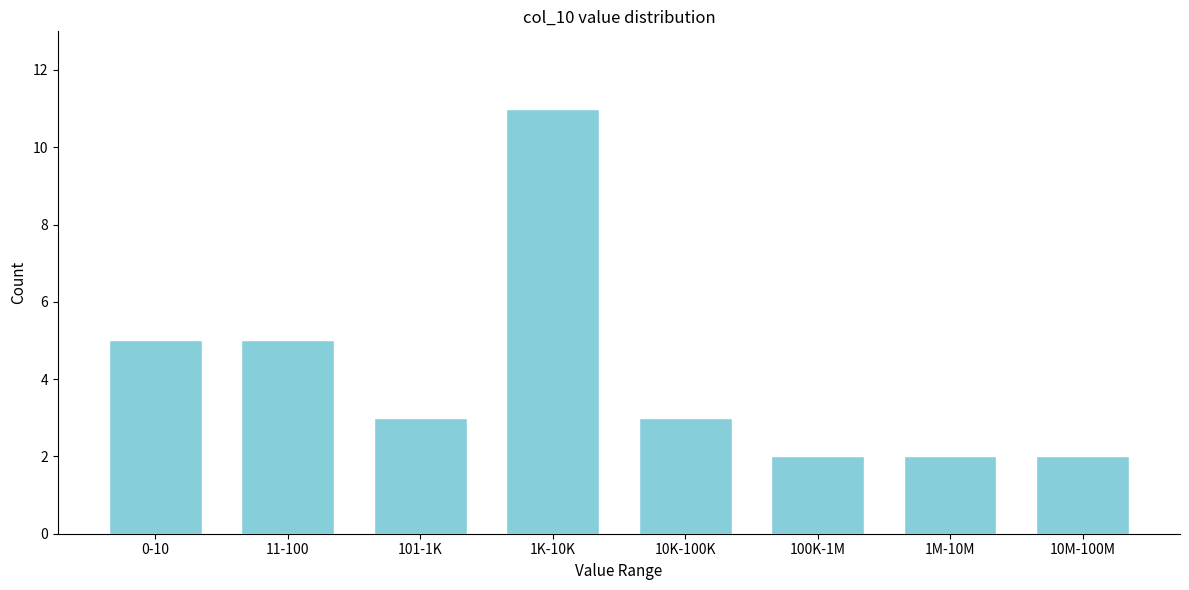

Reading left to right, what are all the values shown in this chart?

5	5	3	11	3	2	2	2